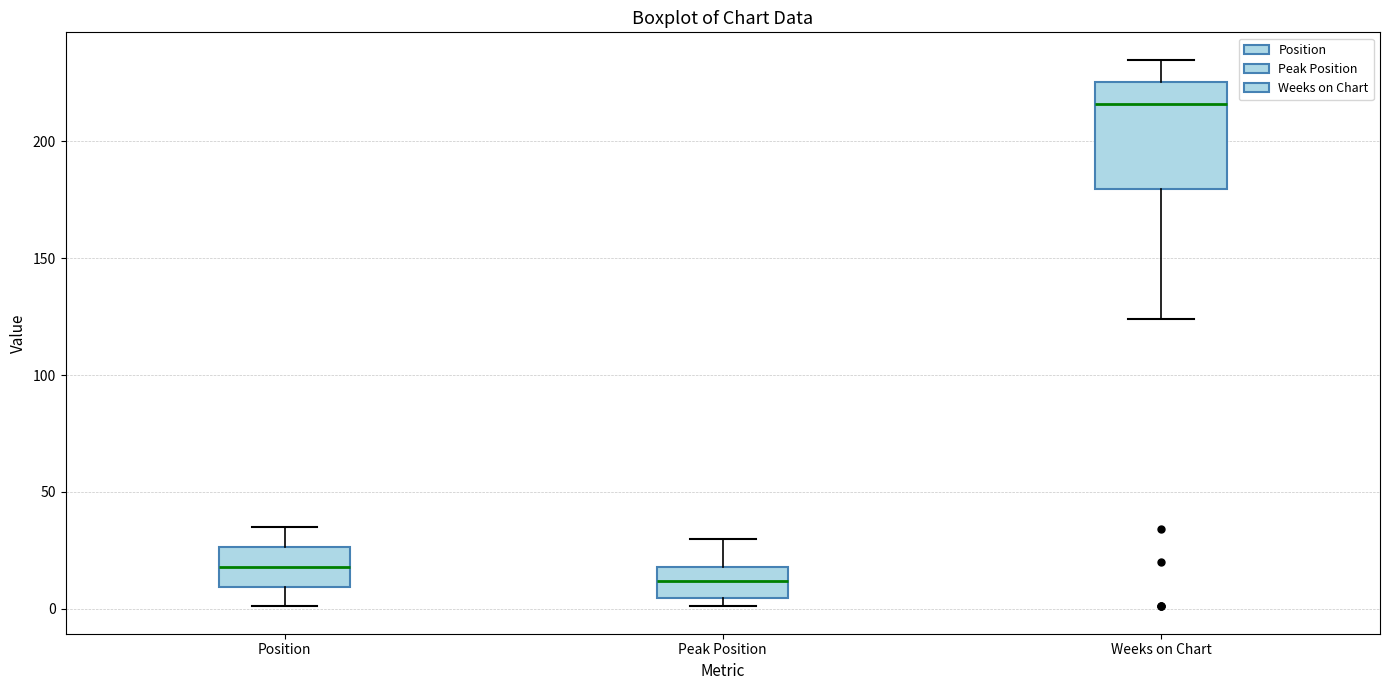

Comparing the boxes themselves (not the whiskers), which one is the tallest?

Weeks on Chart